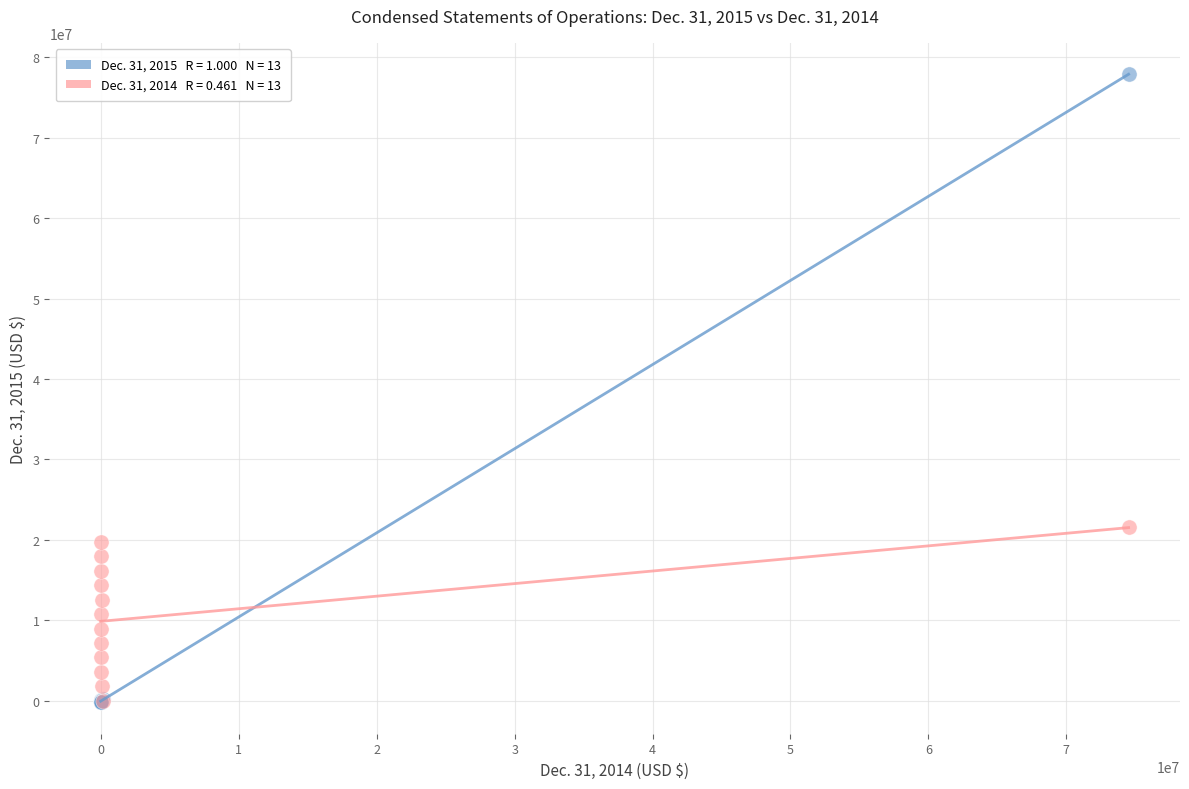

Across all series, what Y value is closest to 38846786?

21566282.4